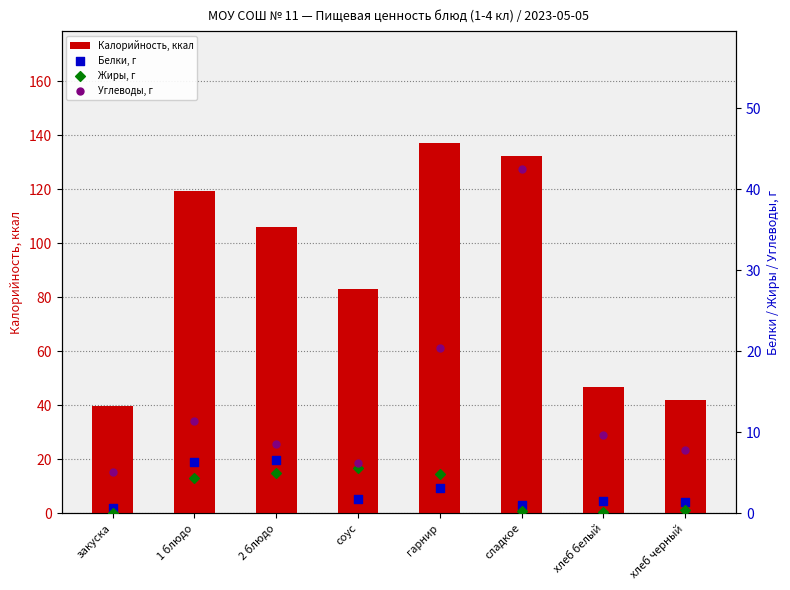

Which series reaches the minimum Y coordinate?

Жиры, г